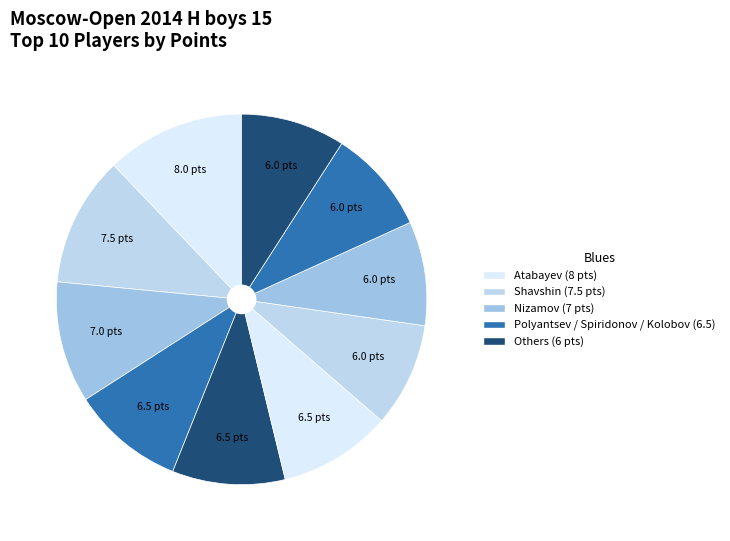

Does any single category account for the majority?

No